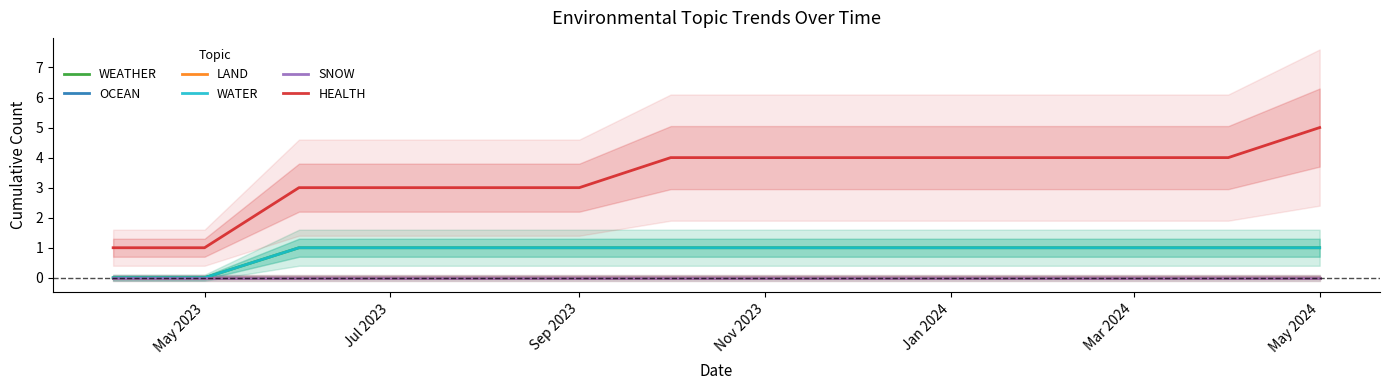

How many lines are shown in the chart?

6